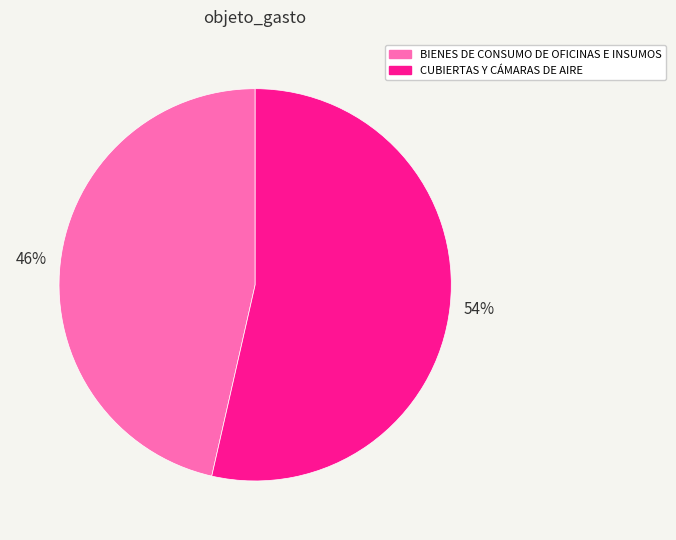

Which category has the biggest portion of the pie?

CUBIERTAS Y CÁMARAS DE AIRE